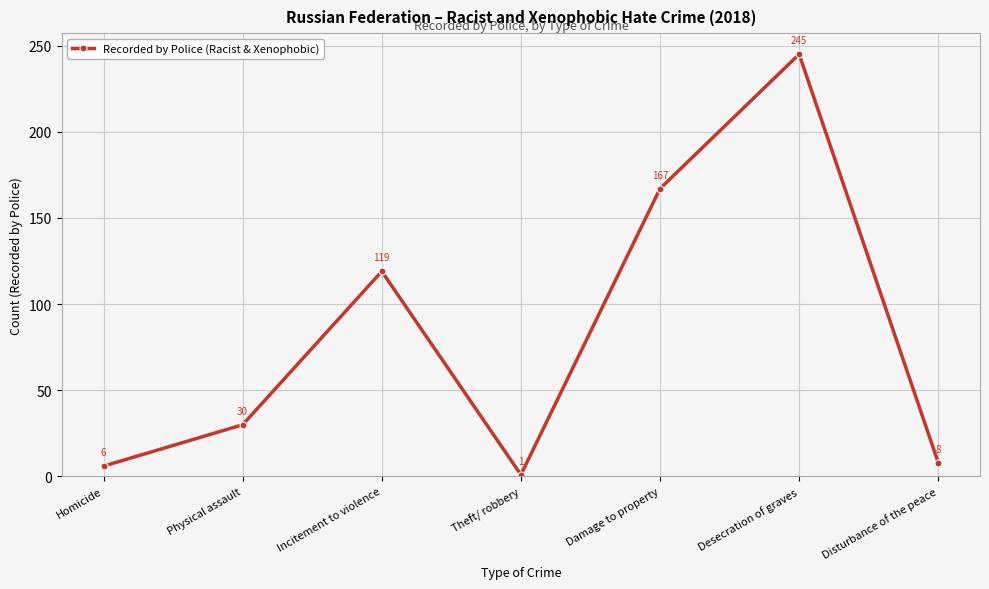

What position from the left is Homicide?

1